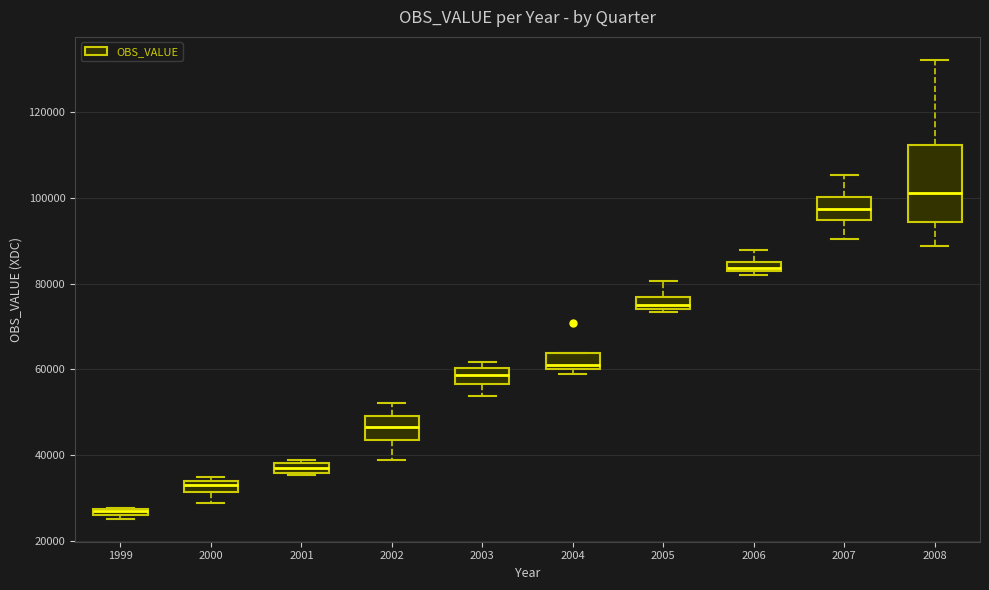

Which box has the lowest median line?

1999